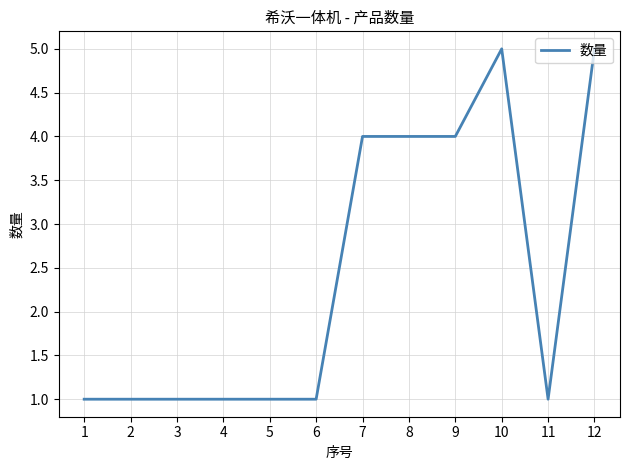

Reading left to right, list all the values displayed in this chart.

1=1	2=1	3=1	4=1	5=1	6=1	7=4	8=4	9=4	10=5	11=1	12=5